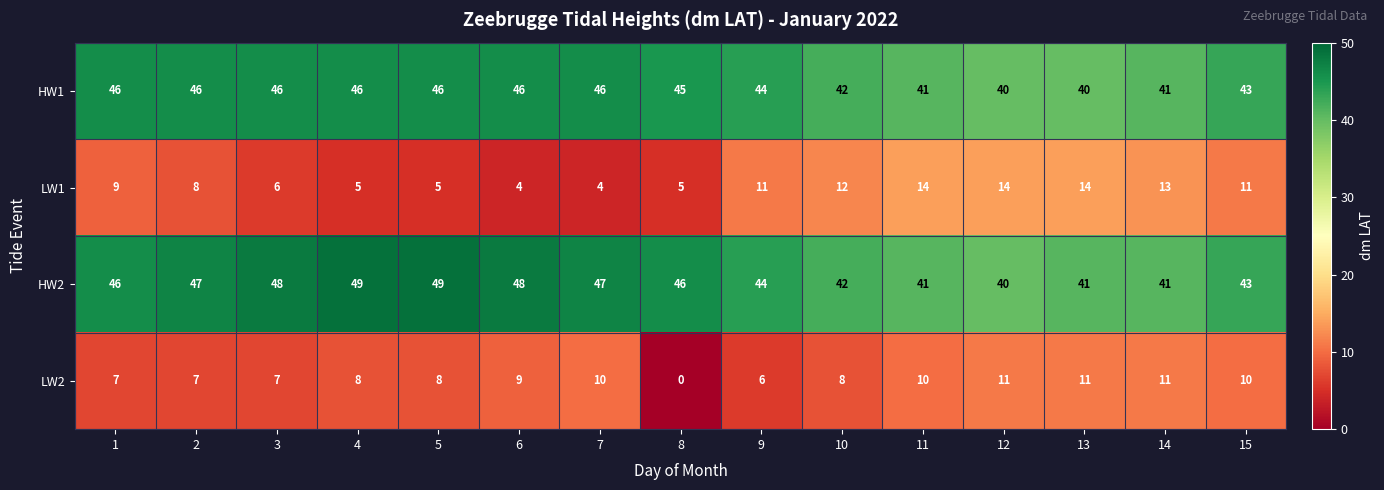

Is the value of HW1 at 1 greater than the value of HW2 at 4?

No